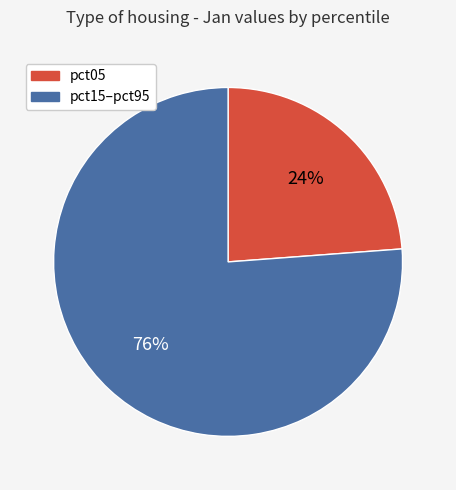

To the nearest percent, what is the difference between the largest and smallest slice percentages?

52%